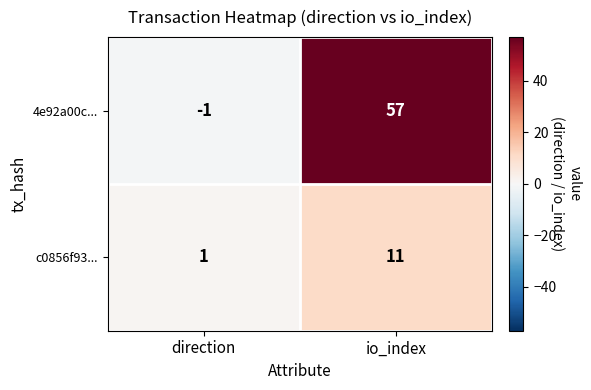

Which label corresponds to the smallest value in the chart?

direction